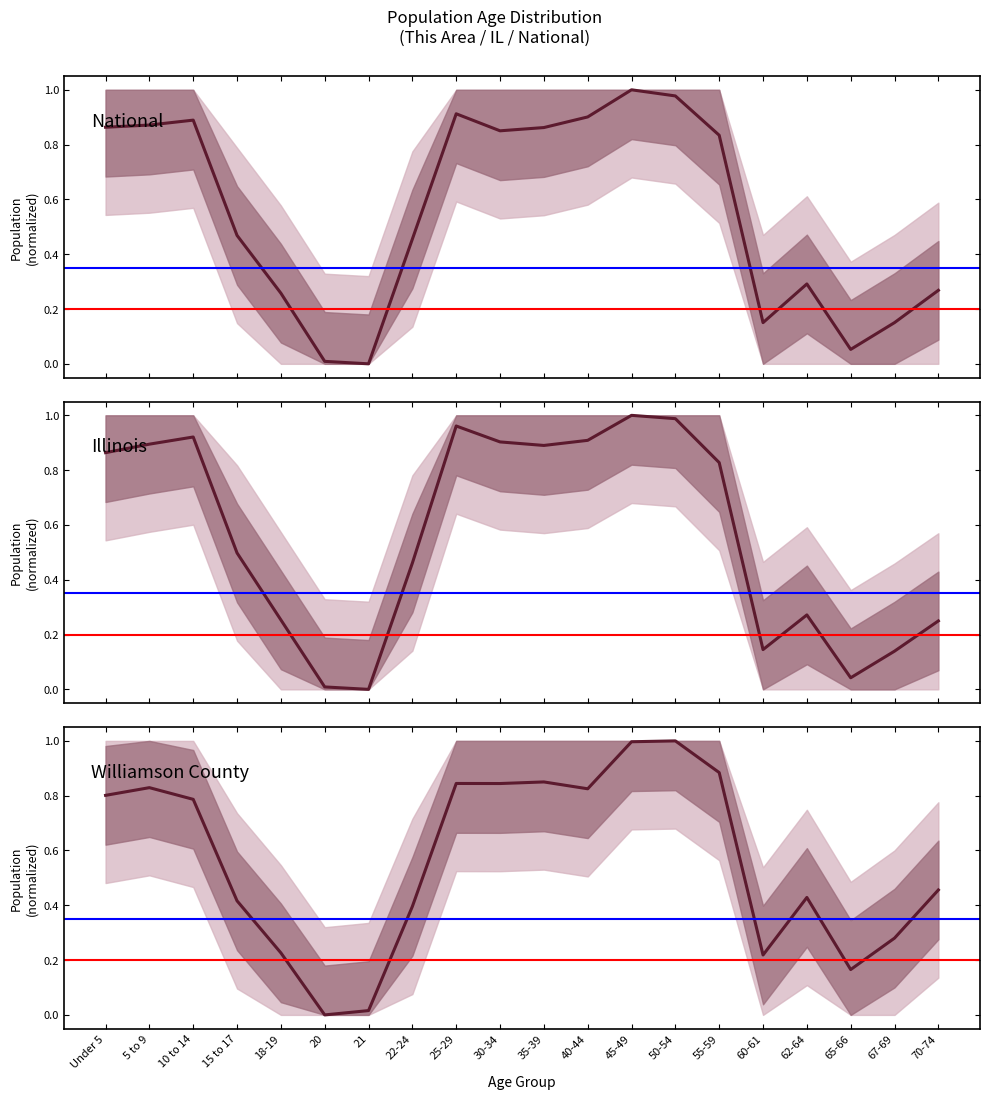

What is the label of the 2nd point from the left?

5 to 9